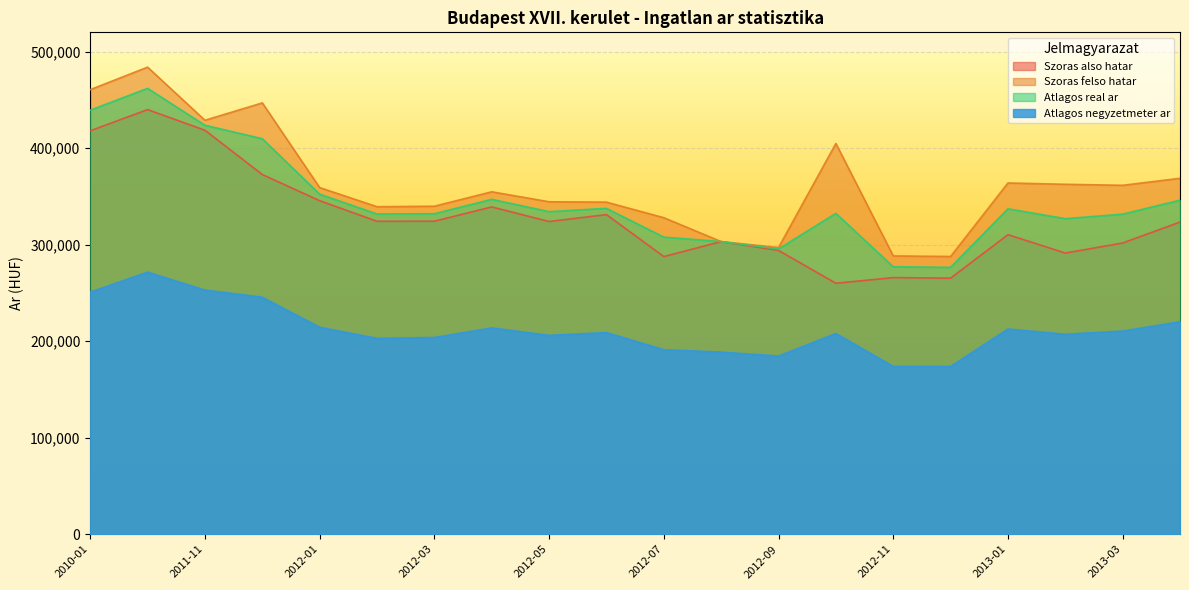

What is the approximate value of Szoras also hatar at 2012-07, to the nearest 100?

287700